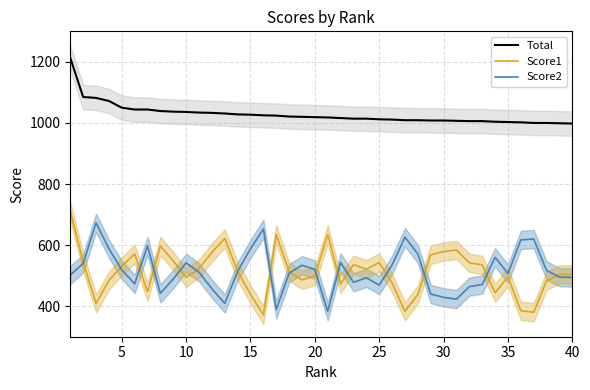

True or false: Score2 and Total intersect in this chart.

False